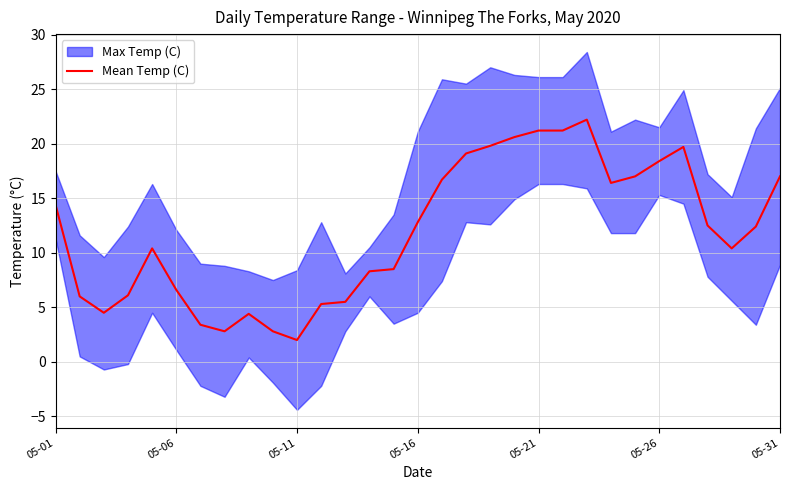

Does the chart have visible grid lines?

Yes